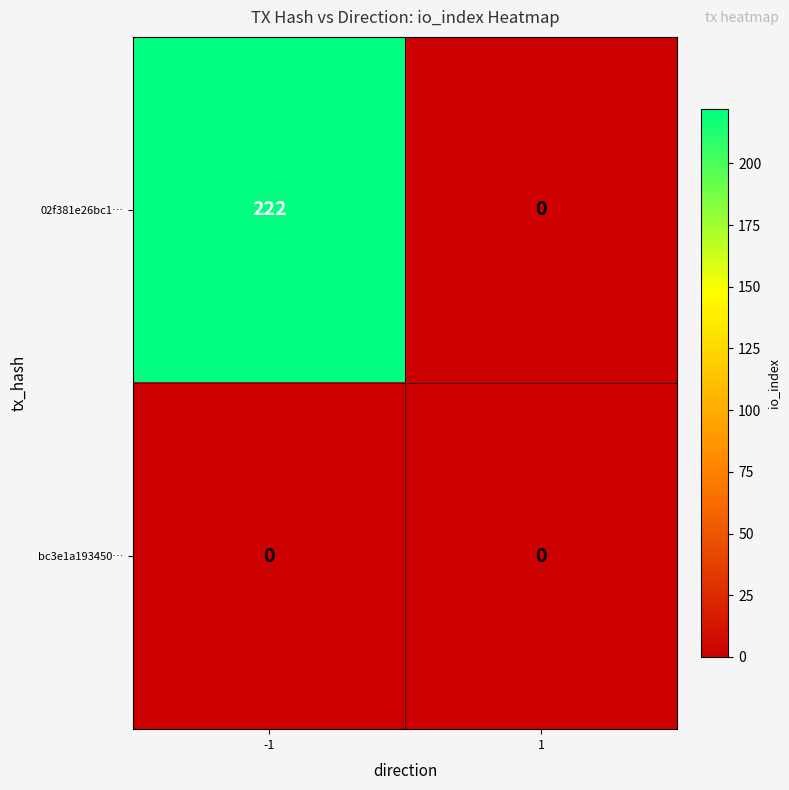

Reading left to right, transcribe all the data shown in this chart.

02f381e26bc1…: -1=222	1=0
bc3e1a193450…: -1=0	1=0